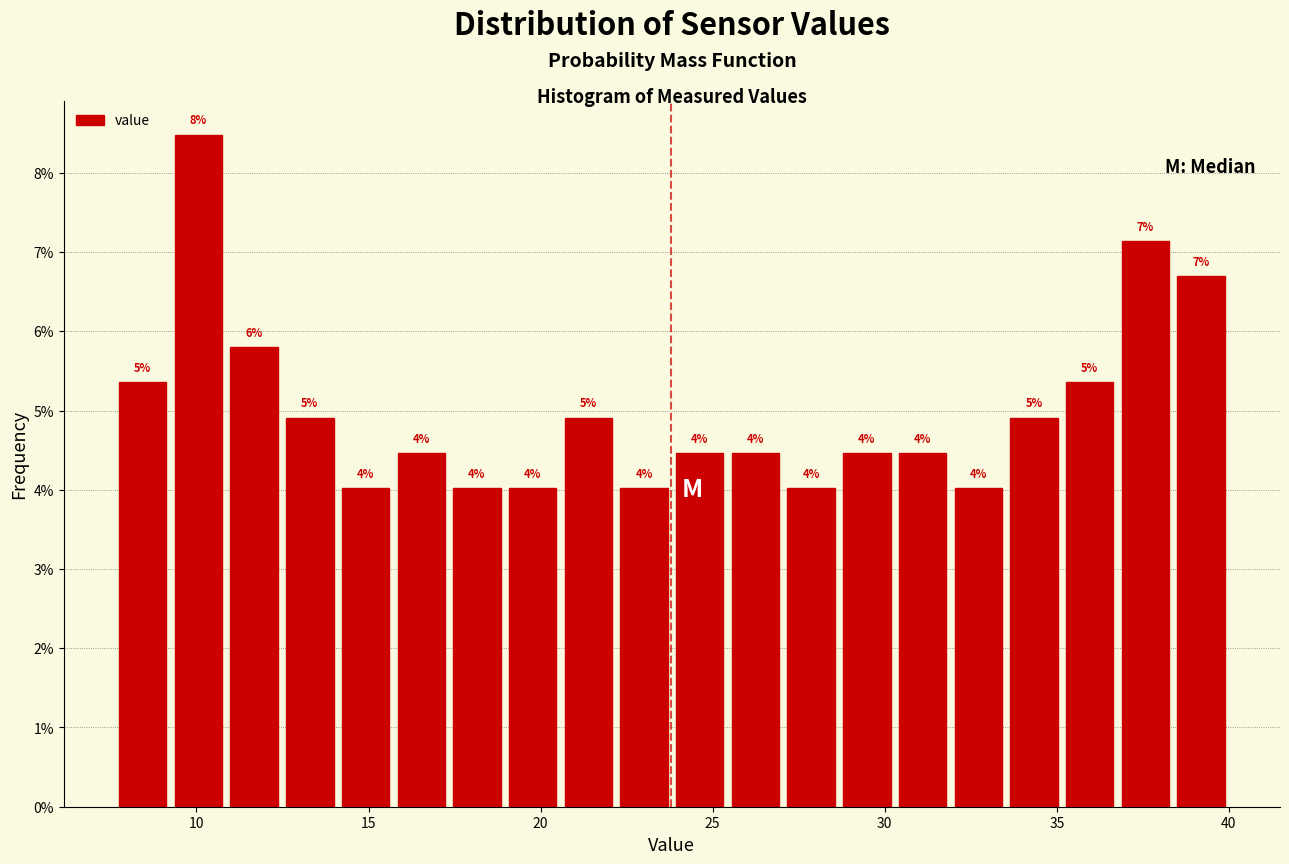

Read against the x-axis, roughly where is the centre of the tallest bar?

10.0